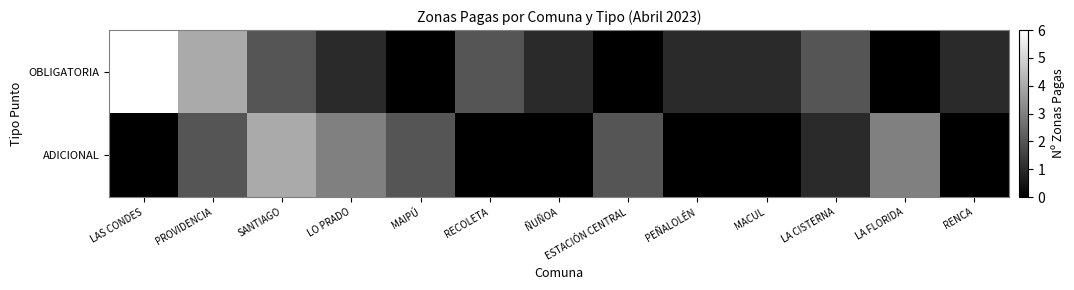

Reading left to right, what are all the values shown in this chart?

OBLIGATORIA: LAS CONDES=6	PROVIDENCIA=4	SANTIAGO=2	LO PRADO=1	MAIPÚ=0	RECOLETA=2	ÑUÑOA=1	ESTACIÓN CENTRAL=0	PEÑALOLÉN=1	MACUL=1	LA CISTERNA=2	LA FLORIDA=0	RENCA=1
ADICIONAL: LAS CONDES=0	PROVIDENCIA=2	SANTIAGO=4	LO PRADO=3	MAIPÚ=2	RECOLETA=0	ÑUÑOA=0	ESTACIÓN CENTRAL=2	PEÑALOLÉN=0	MACUL=0	LA CISTERNA=1	LA FLORIDA=3	RENCA=0